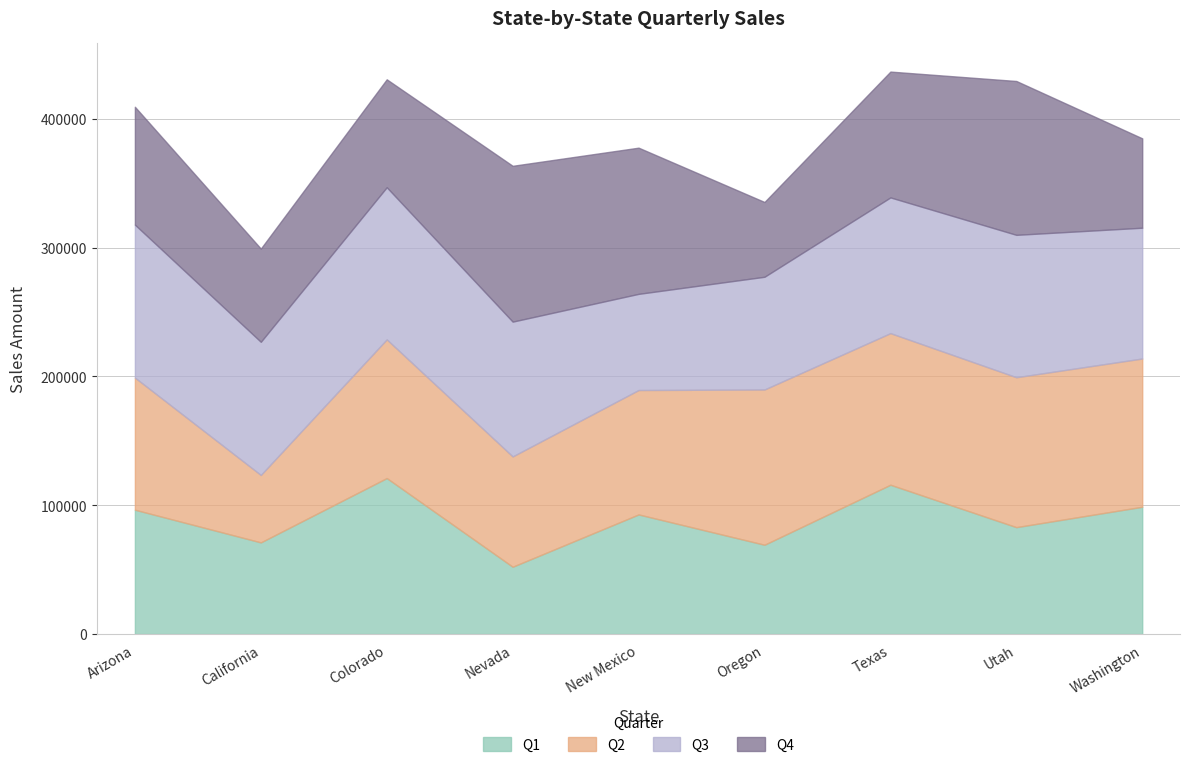

How many lines are shown in the chart?

4